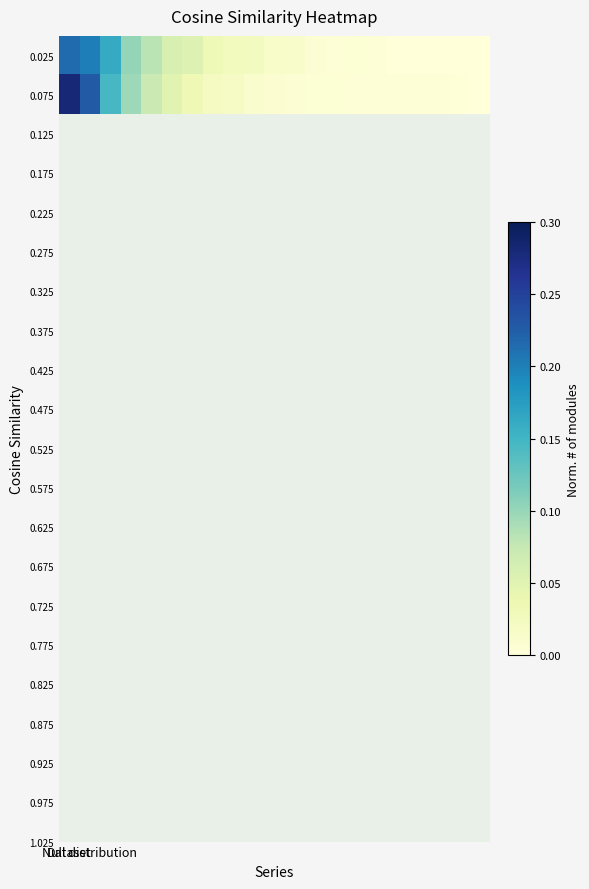

How many categories are shown in the chart?

21